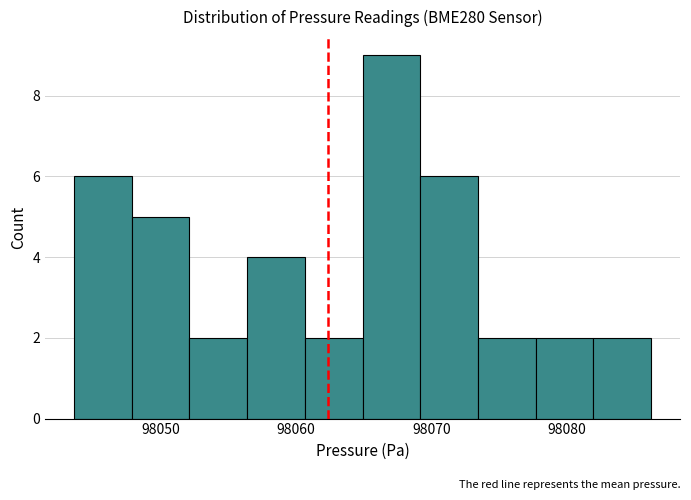

Reading left to right, transcribe this chart: for each bar, give the range it covers on the x-axis and its height. Neither the bar edges nor the heights are printed on the chart, so give them approximately, as read against the axes.

98044 to 98048: 6
98048 to 98052: 5
98052 to 98056: 2
98056 to 98061: 4
98061 to 98065: 2
98065 to 98069: 9
98069 to 98073: 6
98073 to 98078: 2
98078 to 98082: 2
98082 to 98086: 2